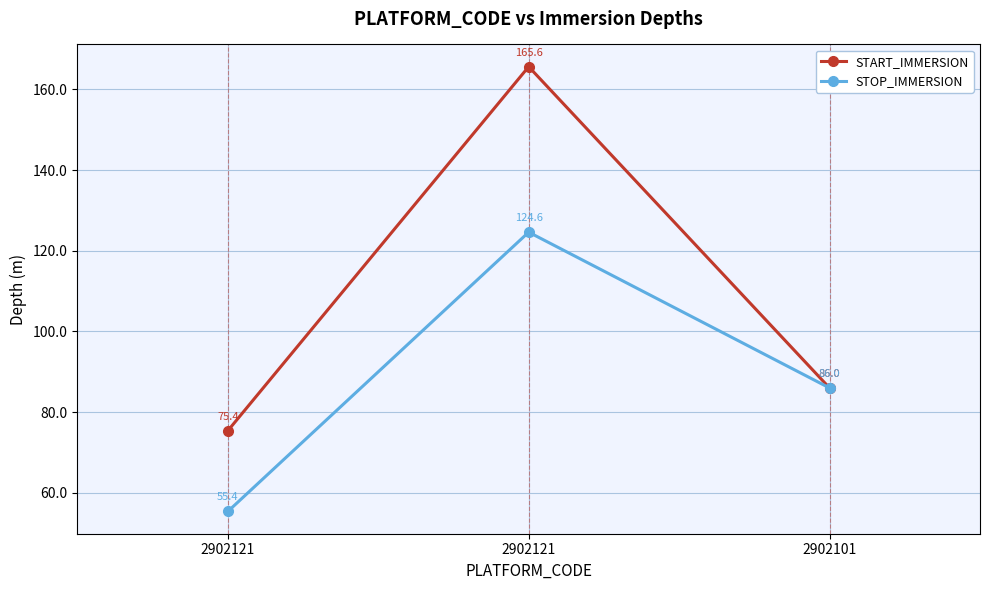

Does the chart have visible grid lines?

Yes